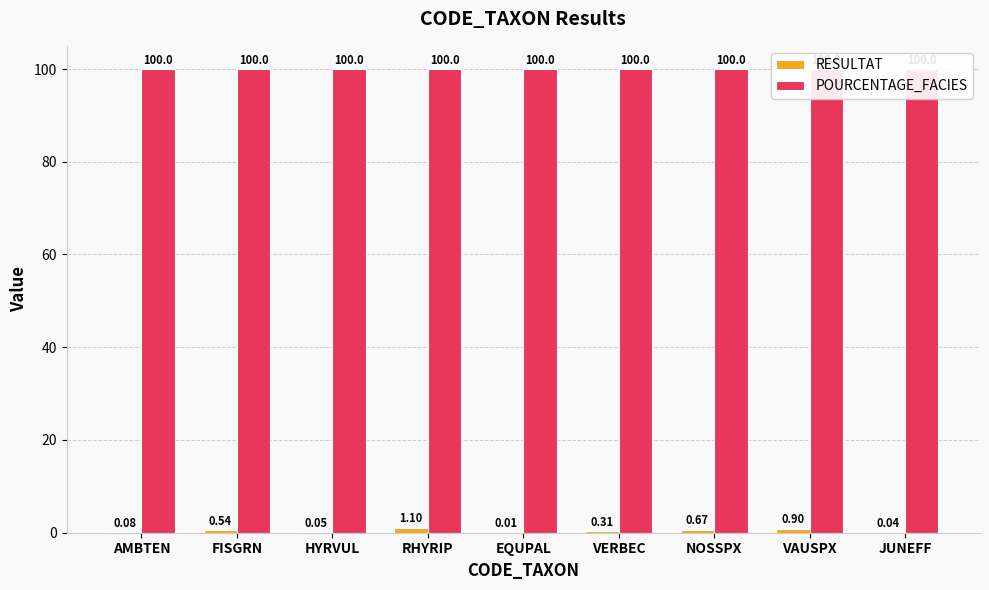

Rank the series by their average value, from highest to lowest.

POURCENTAGE_FACIES, RESULTAT